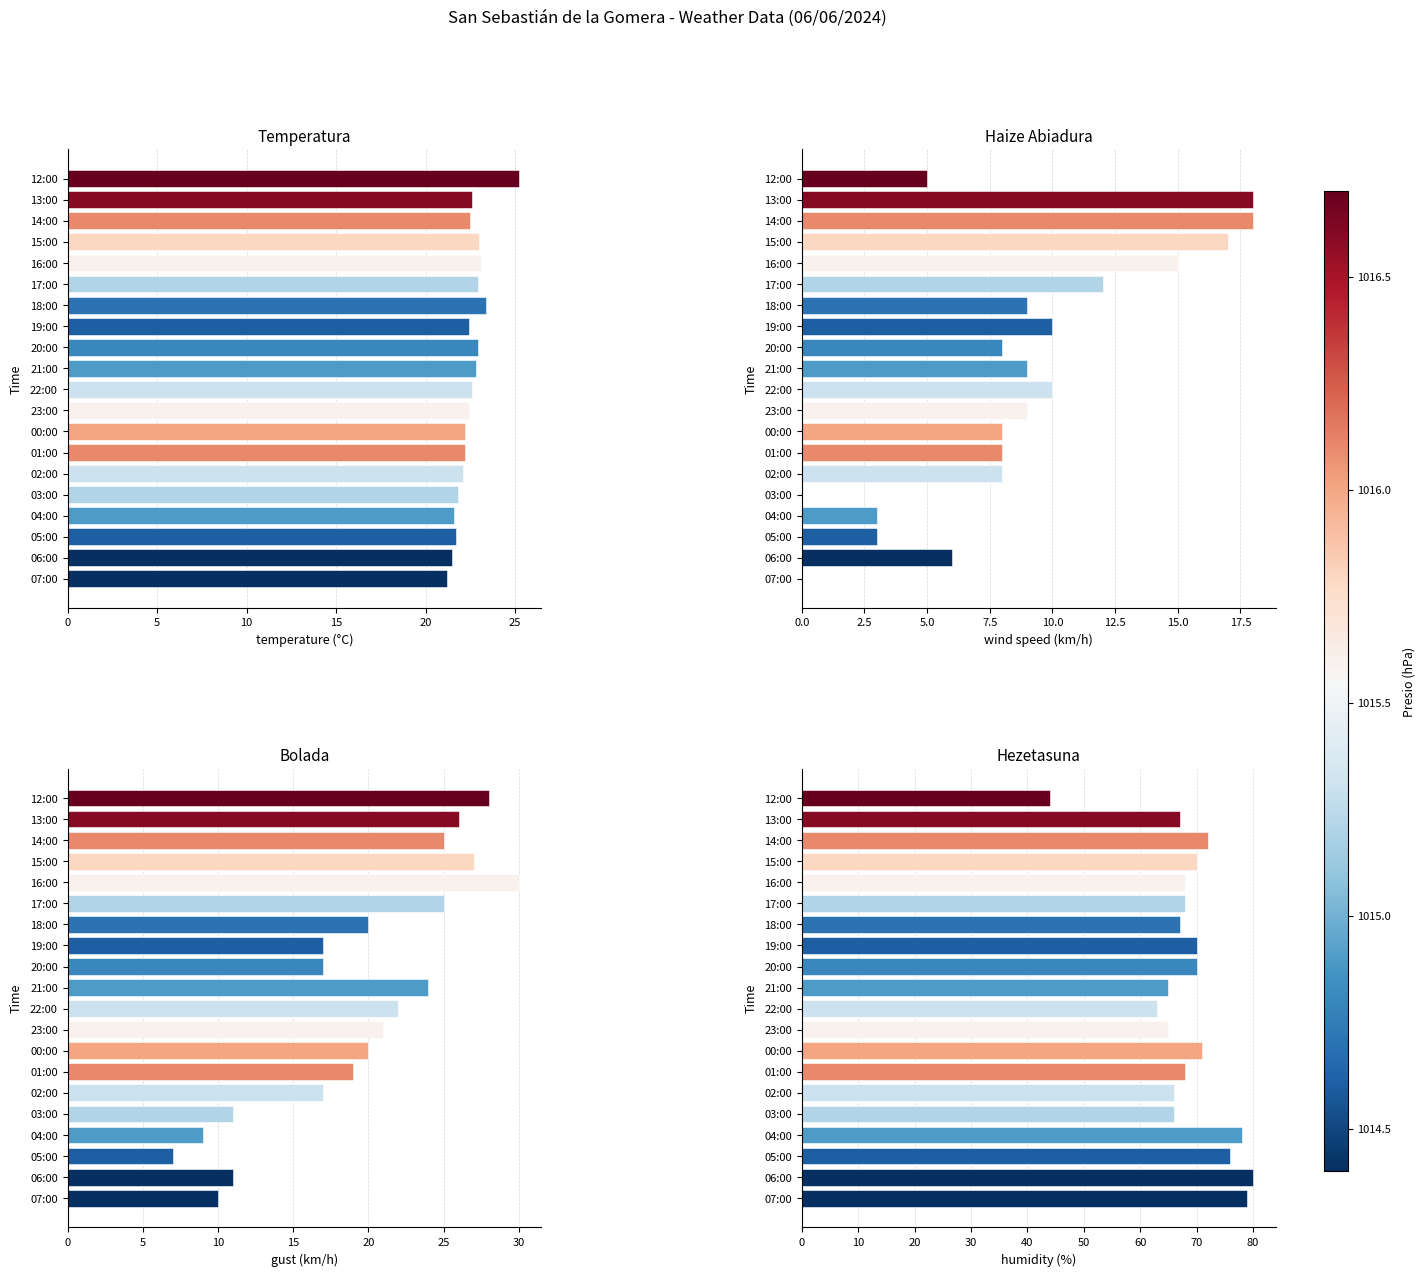

How many bars are there in each group?

4